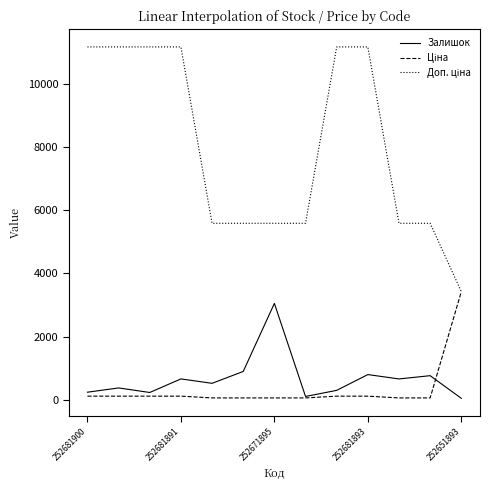

What is the maximum value shown in the chart?

11169.0